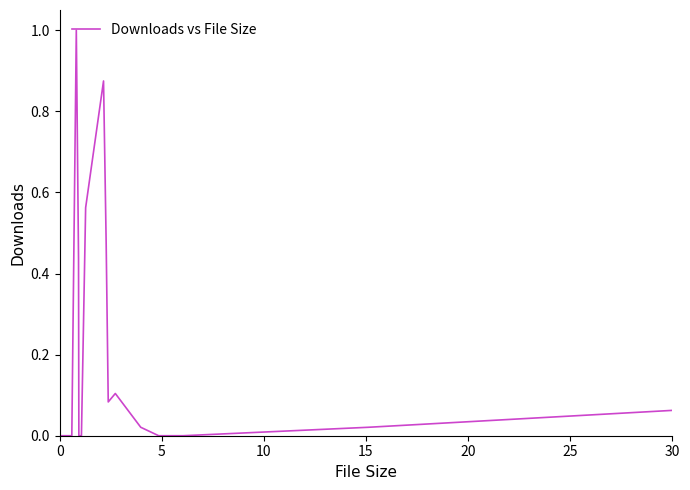

Count the number of data series in this chart.

1